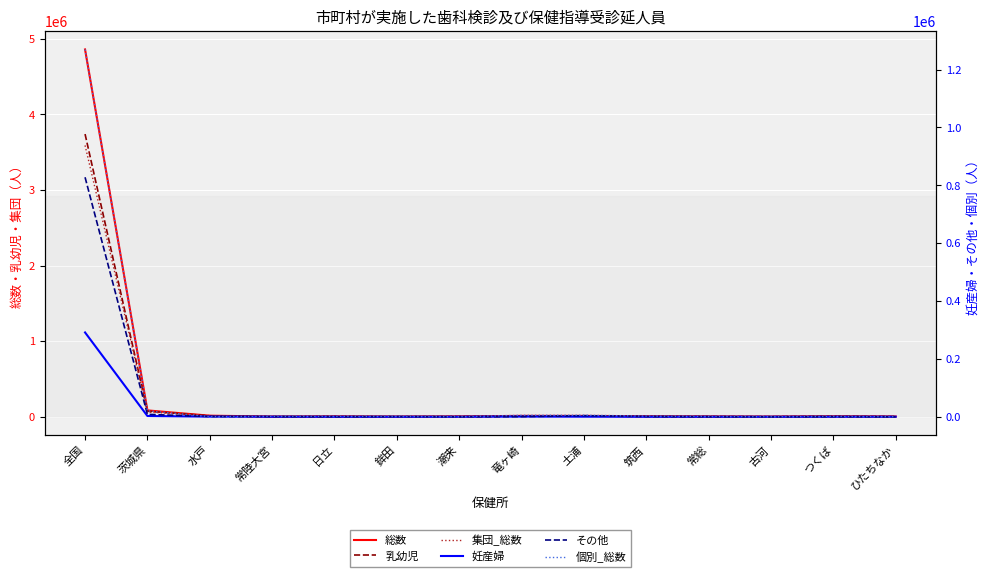

What position from the left is 全国?

1